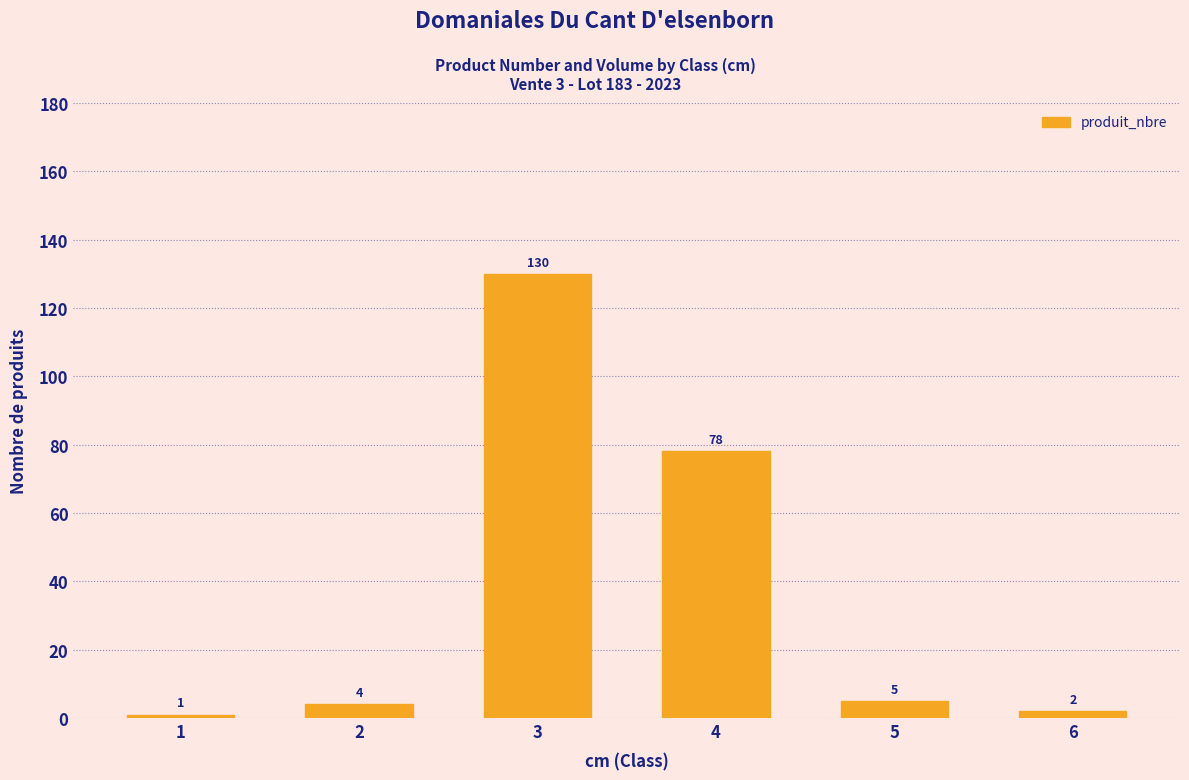

Is it true that the value at 1 is 1?

True